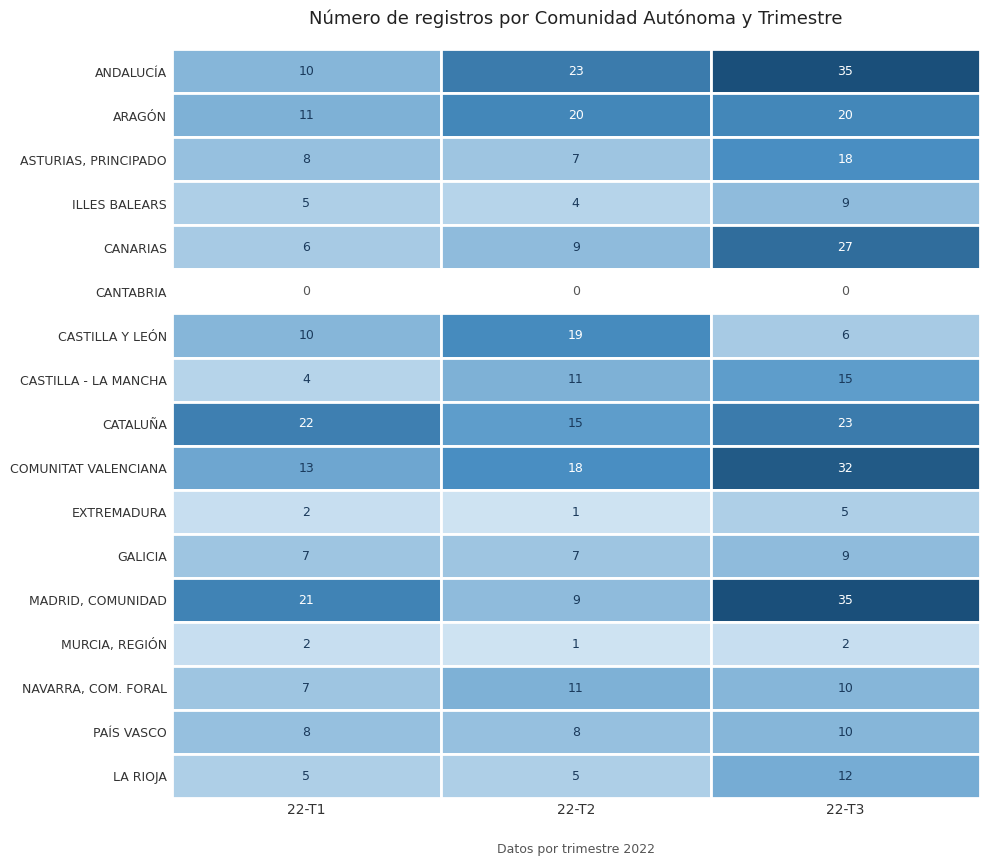

At how many categories does at least one series exceed 15?

3